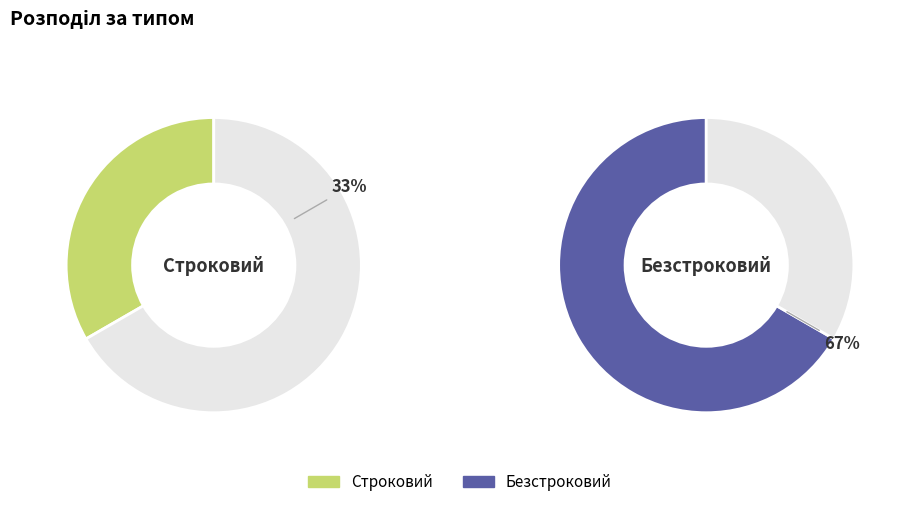

What percentage is NOT represented by Безстроковий?

33.3%